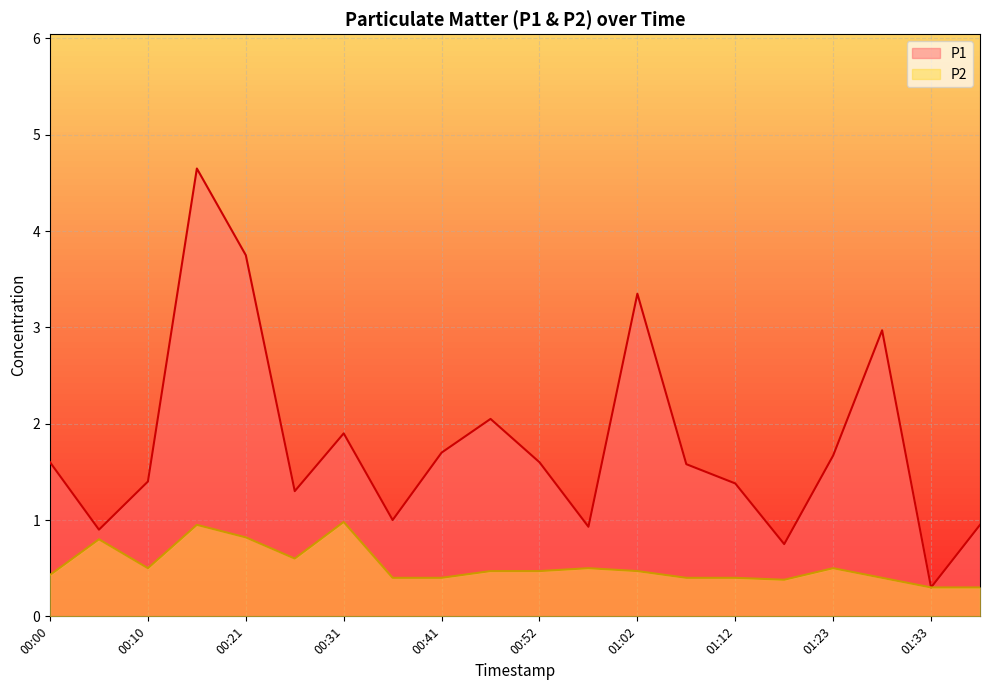

True or false: P1 has a value of 1.6 at 00:52.

True